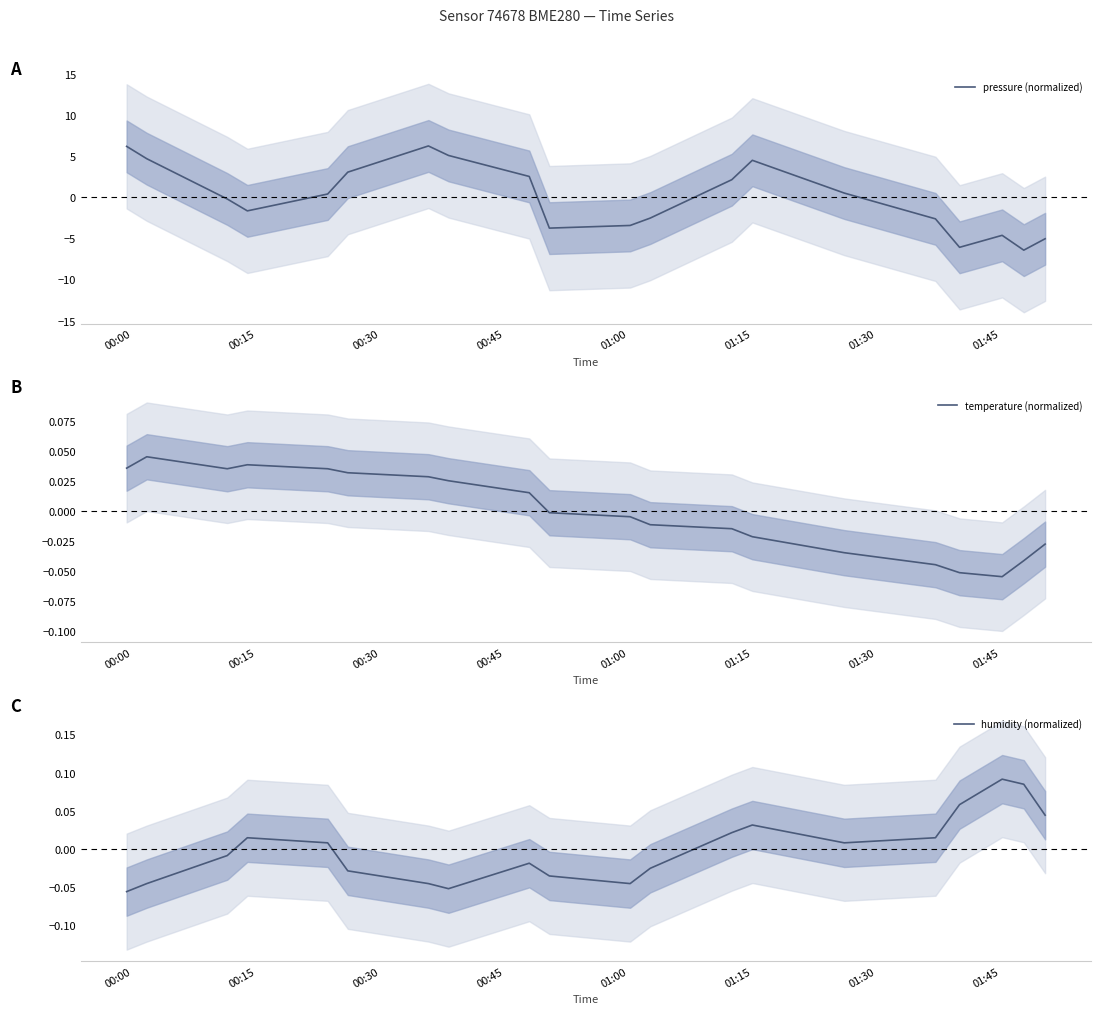

What is the smallest value displayed?

-6.4